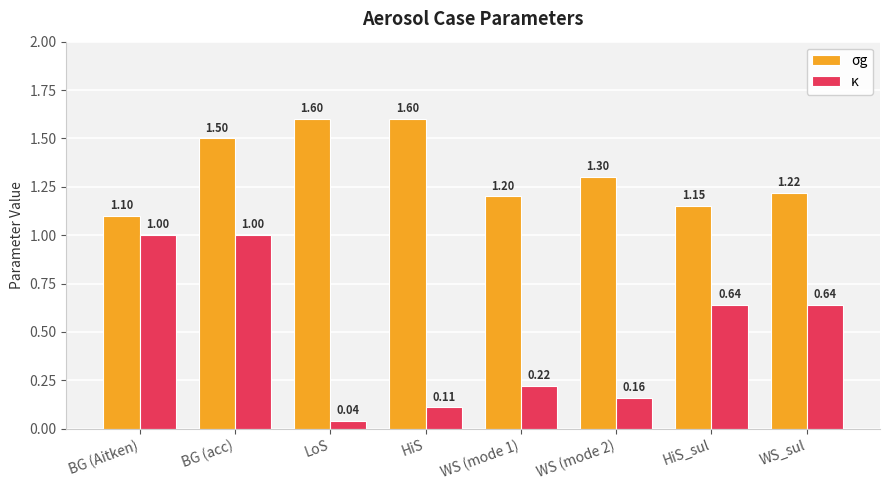

At which category is the sum across all series the highest?

BG (acc)